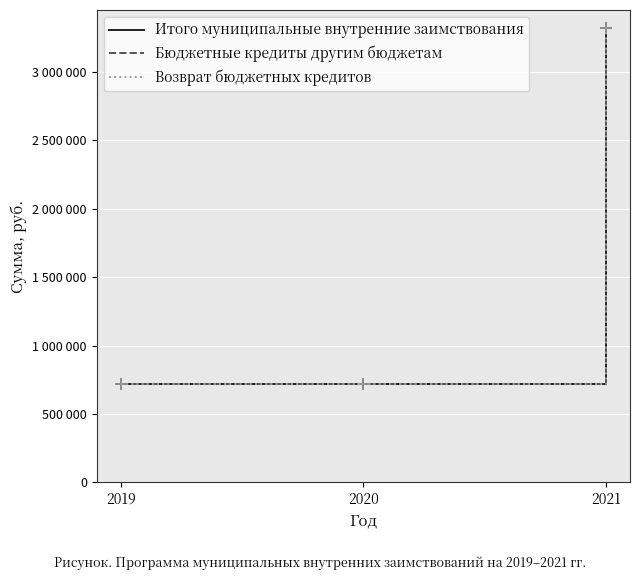

Is the value of Возврат бюджетных кредитов at 2019 greater than the value of Бюджетные кредиты другим бюджетам at 2019?

No